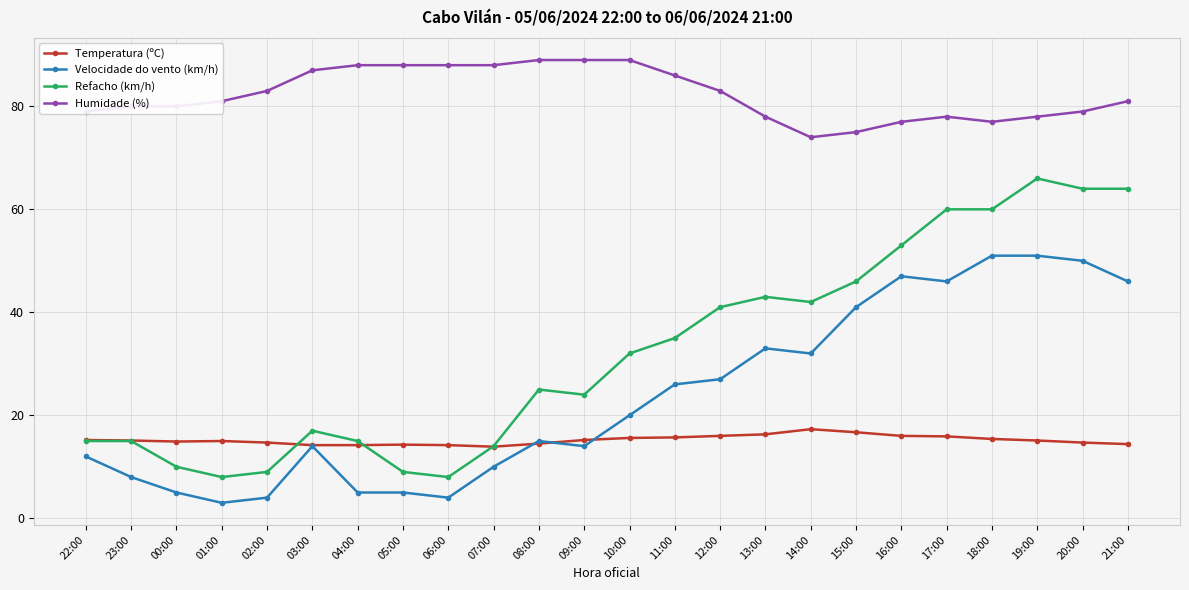

What is the minimum value shown in the chart?

3.0